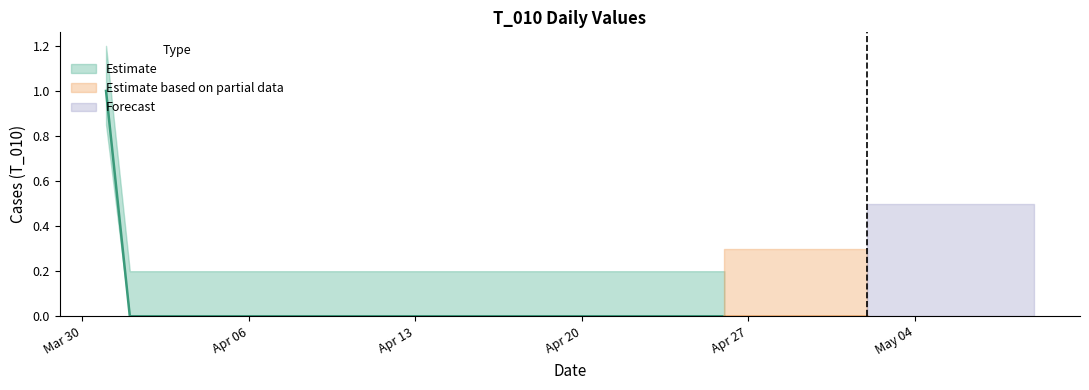

How many values are between 0 and 1?

40